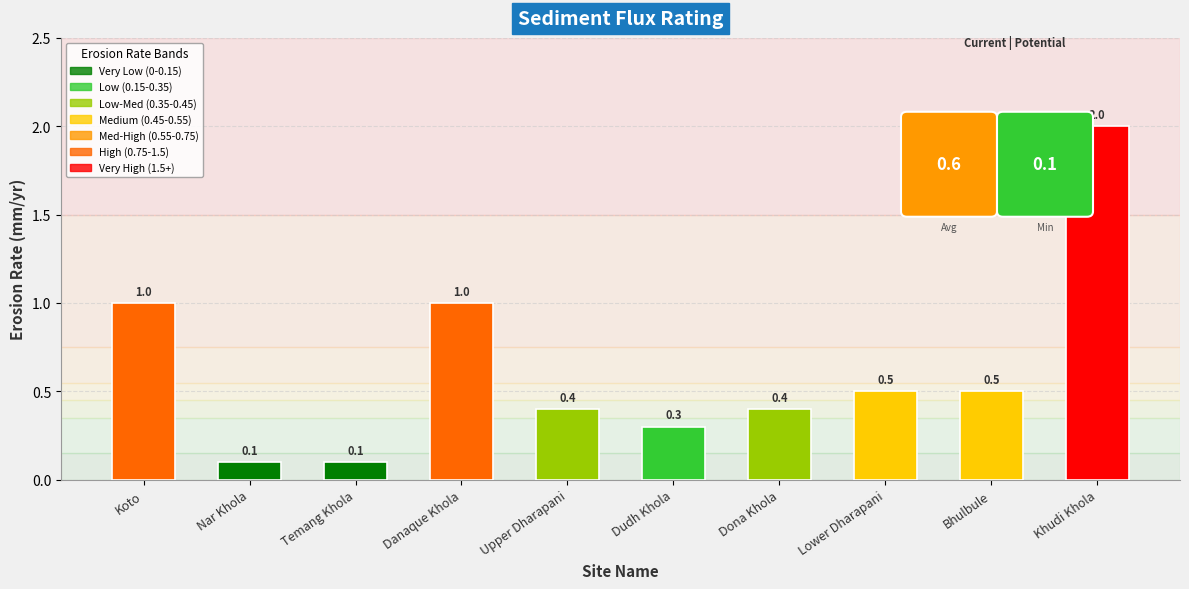

What is the maximum value shown in the chart?

2.0